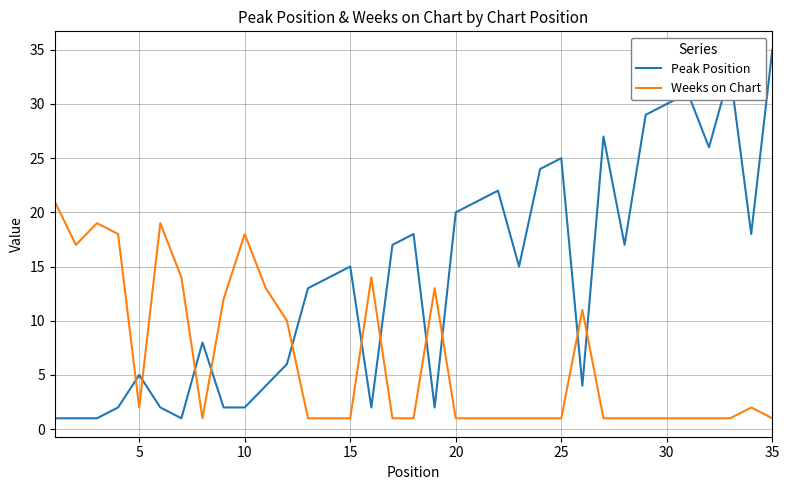

Which series ends up on top after the final intersection of Peak Position and Weeks on Chart?

Peak Position